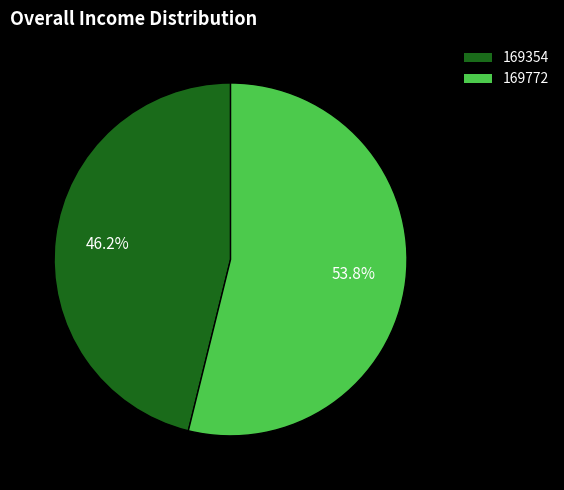

What percentage is the 169772 slice, to the nearest percent?

54%